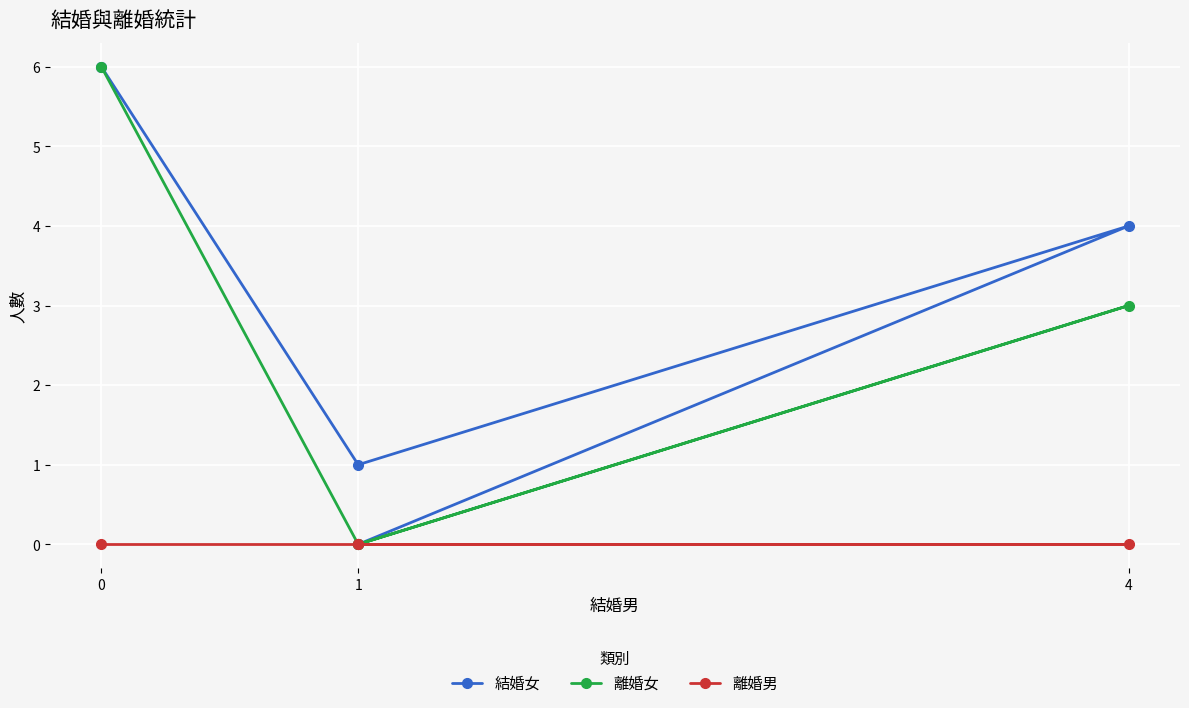

The 結婚女 series shows 2 at 4. True or false?

False